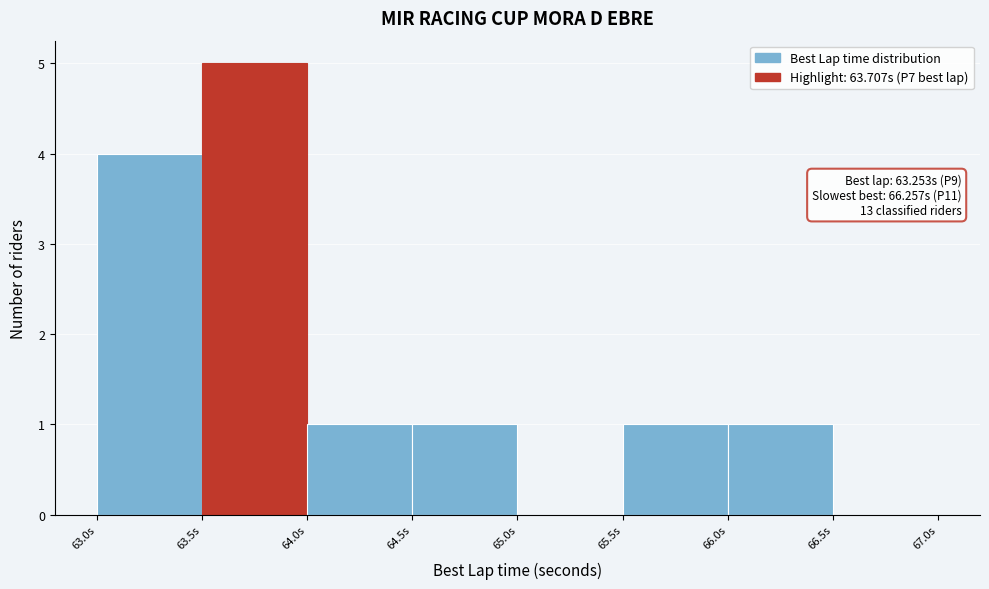

Over which range of the x-axis is the bar tallest?

63.5 to 64.0